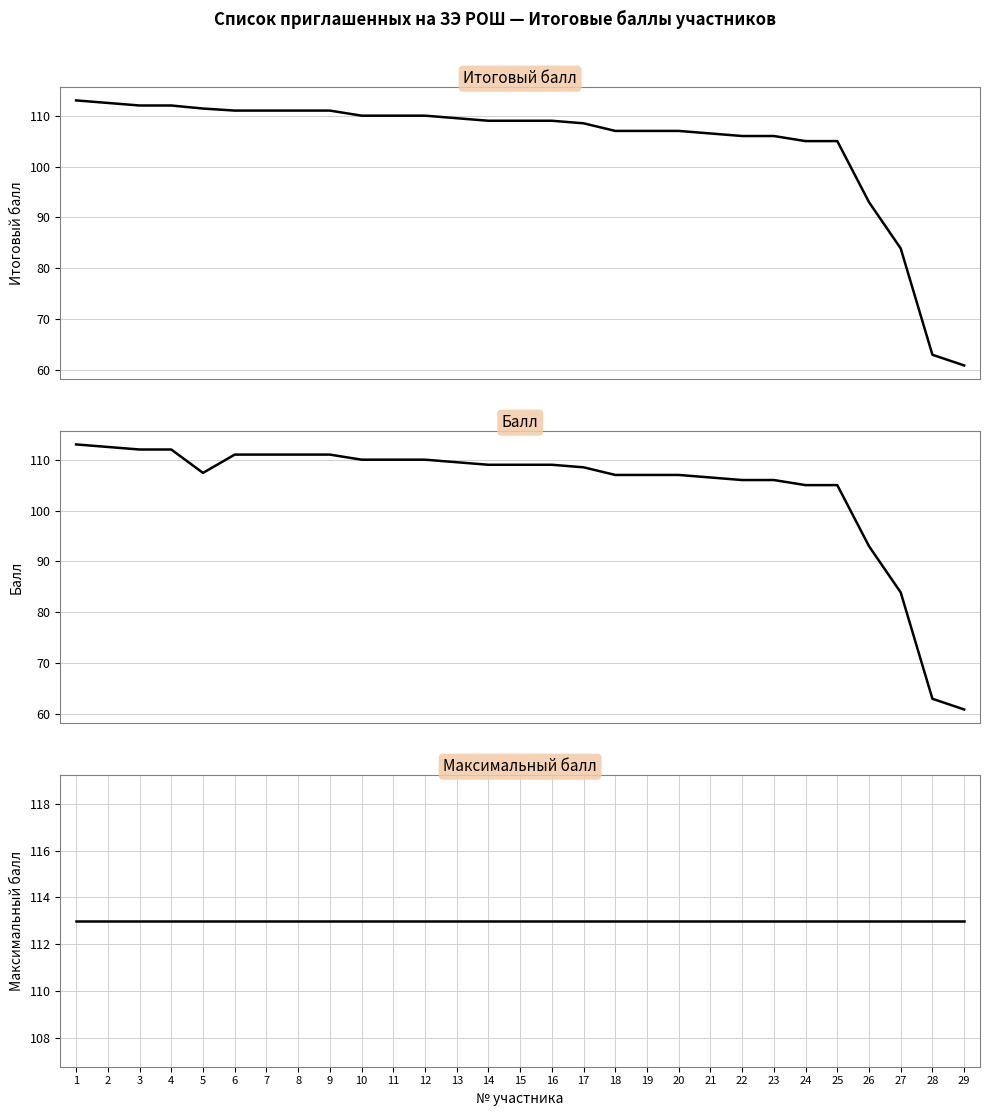

What are all the series names shown in the legend?

Итоговый балл, Балл, Максимальный балл